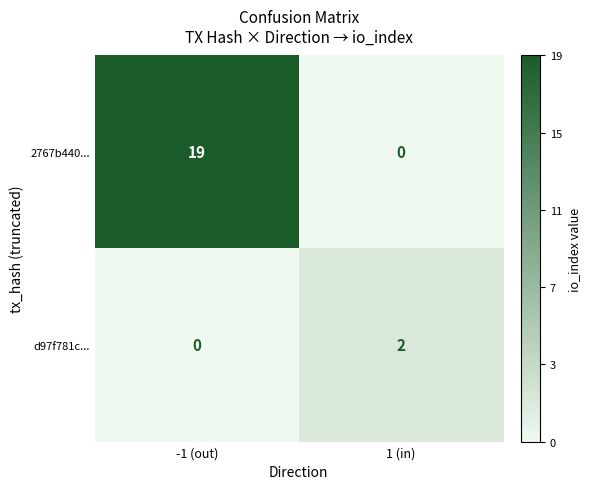

What is the maximum value for 2767b440...?

19